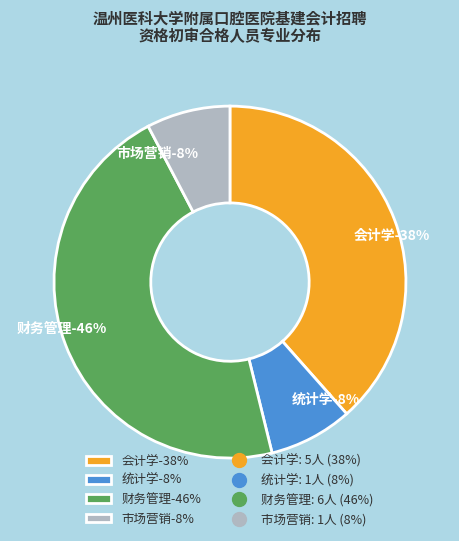

What is the largest slice in the pie chart?

财务管理